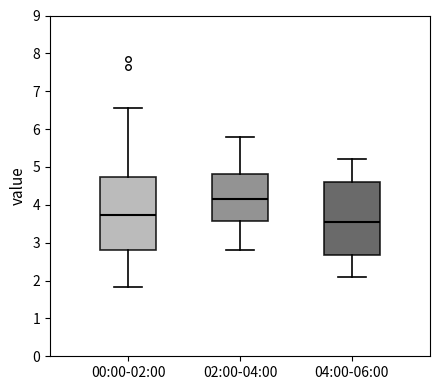

Reading left to right, read every box against the y-axis: the position of its median line, the range the box covers, and the ends of its whiskers. The values are not printed on the chart, so give them approximately, as read against the axis.

00:00-02:00: median 3.7, box 2.8 to 4.7, whiskers 1.8 to 6.6
02:00-04:00: median 4.2, box 3.6 to 4.8, whiskers 2.8 to 5.8
04:00-06:00: median 3.6, box 2.7 to 4.6, whiskers 2.1 to 5.2